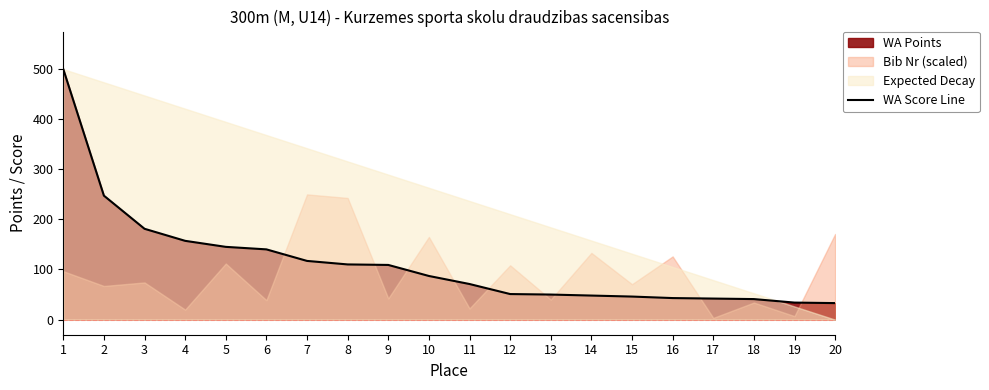

Approximately how many times larger is the value at 2 compared to 7?

2.1